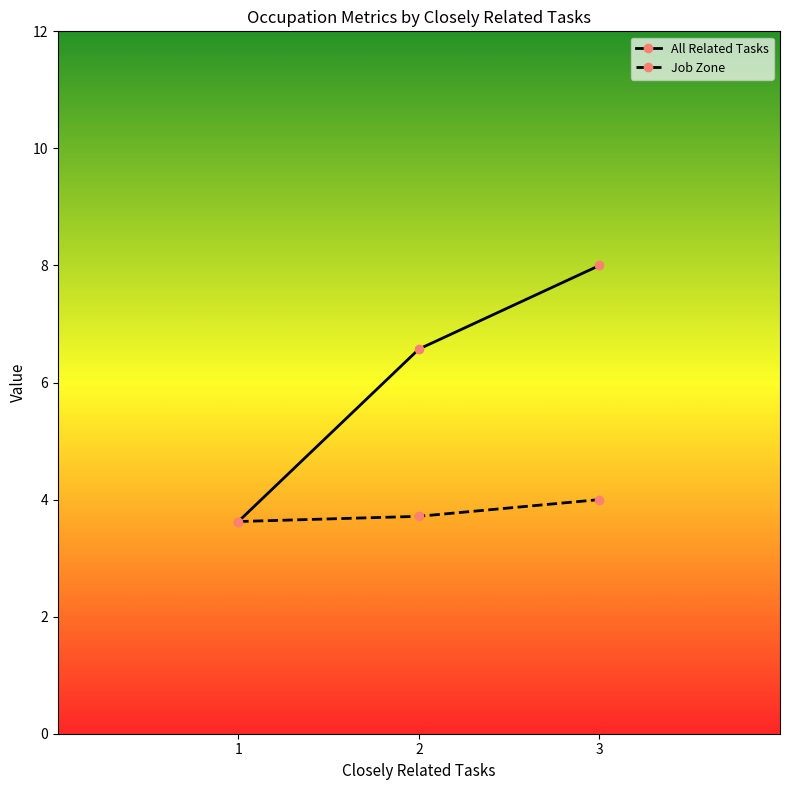

Is this an area chart (filled region under the line)?

No